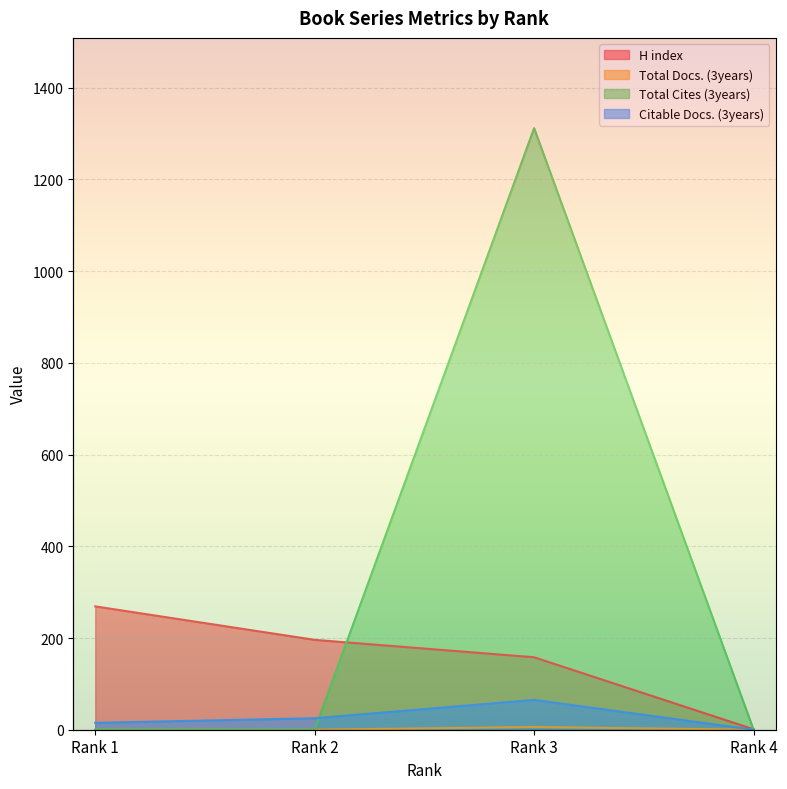

What are all the series names shown in the legend?

H index, Total Docs. (3years), Total Cites (3years), Citable Docs. (3years)